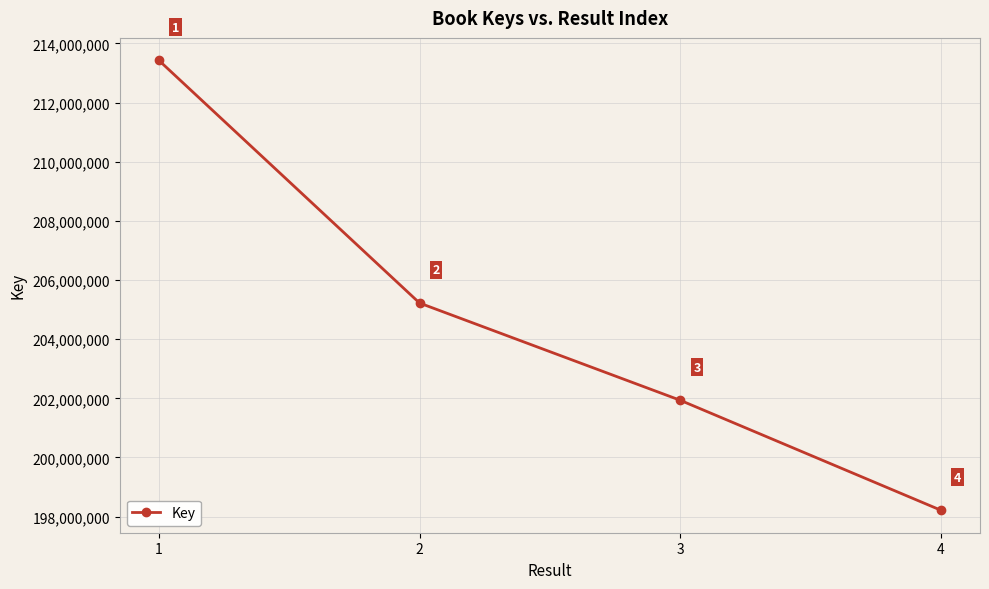

What is the value of the 4th point from the left?

198215093